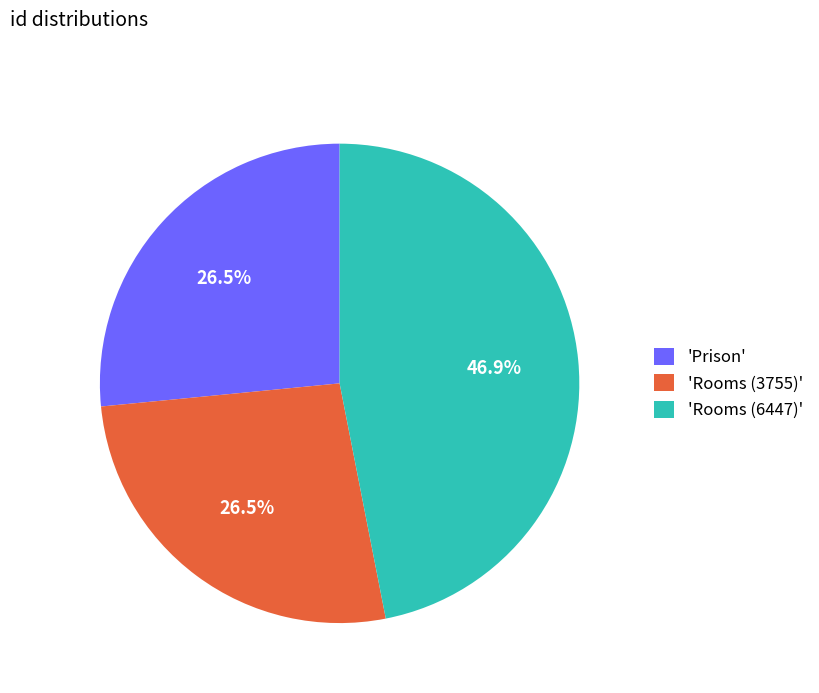

Which category has the biggest portion of the pie?

'Rooms (6447)'